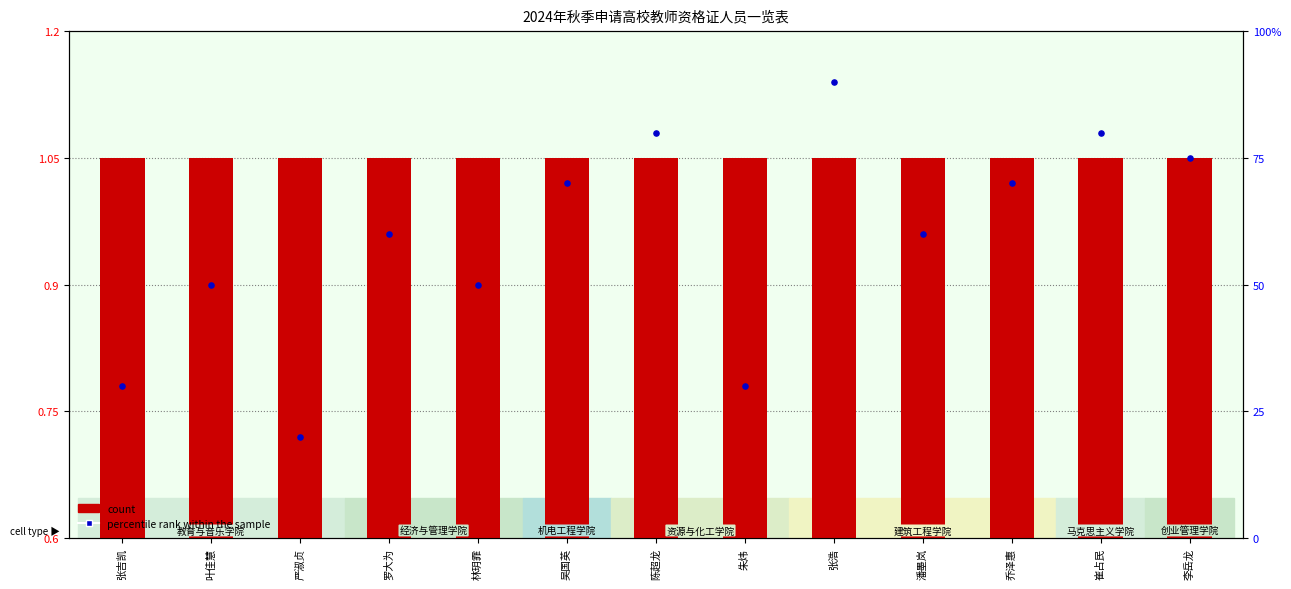

Is the value of count at 崔占民 greater than the value of percentile rank within the sample at 张浩?

No